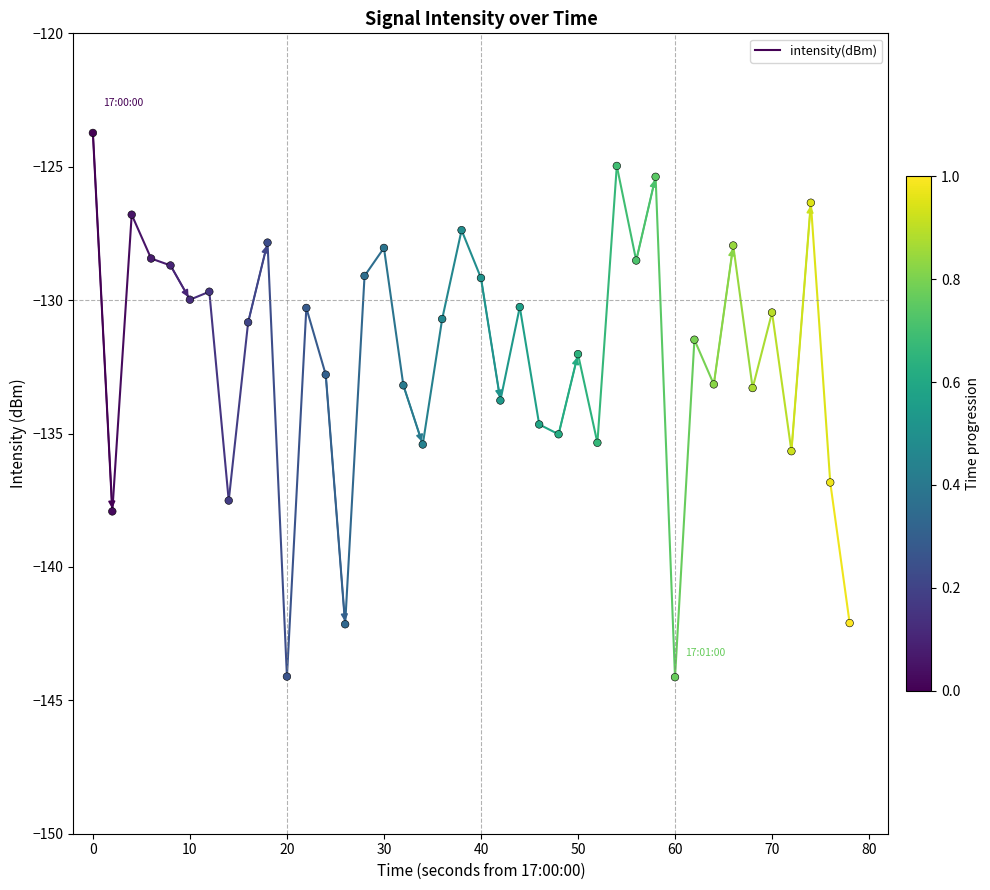

What is the range of X values (max minus min)?

78.0